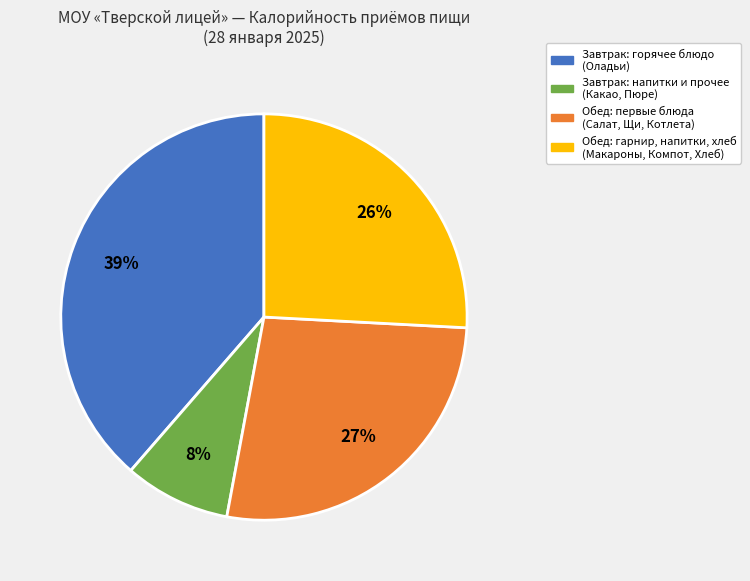

Combined, do Обед: первые блюда (Салат, Щи, Котлета) and Обед: гарнир, напитки, хлеб (Макароны, Компот, Хлеб) account for over 50%?

Yes